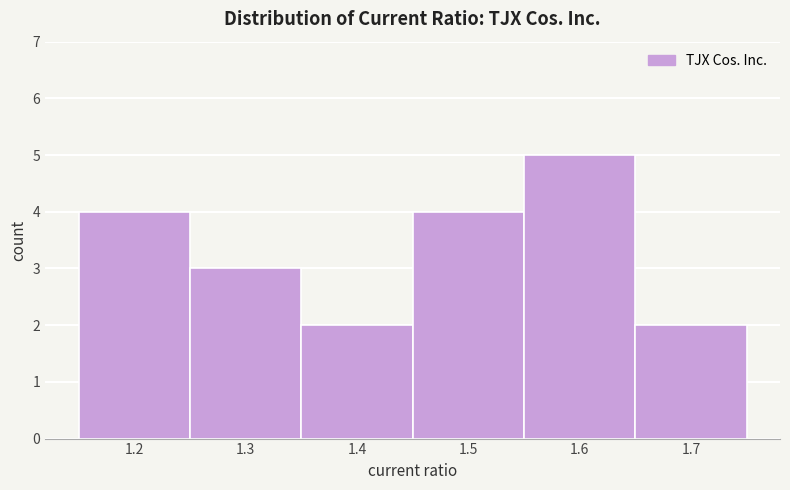

Reading right to left, what are all the values shown in this chart?

1.7=2	1.6=5	1.5=4	1.4=2	1.3=3	1.2=4